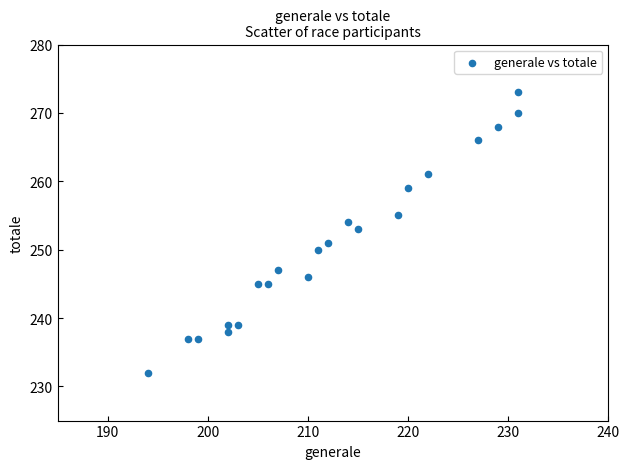

What is the range of X values (max minus min)?

37